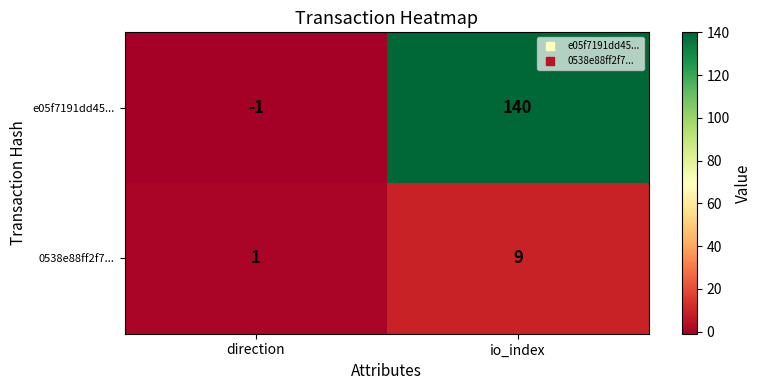

List the series in order of their overall mean, lowest first.

0538e88ff2f7..., e05f7191dd45...